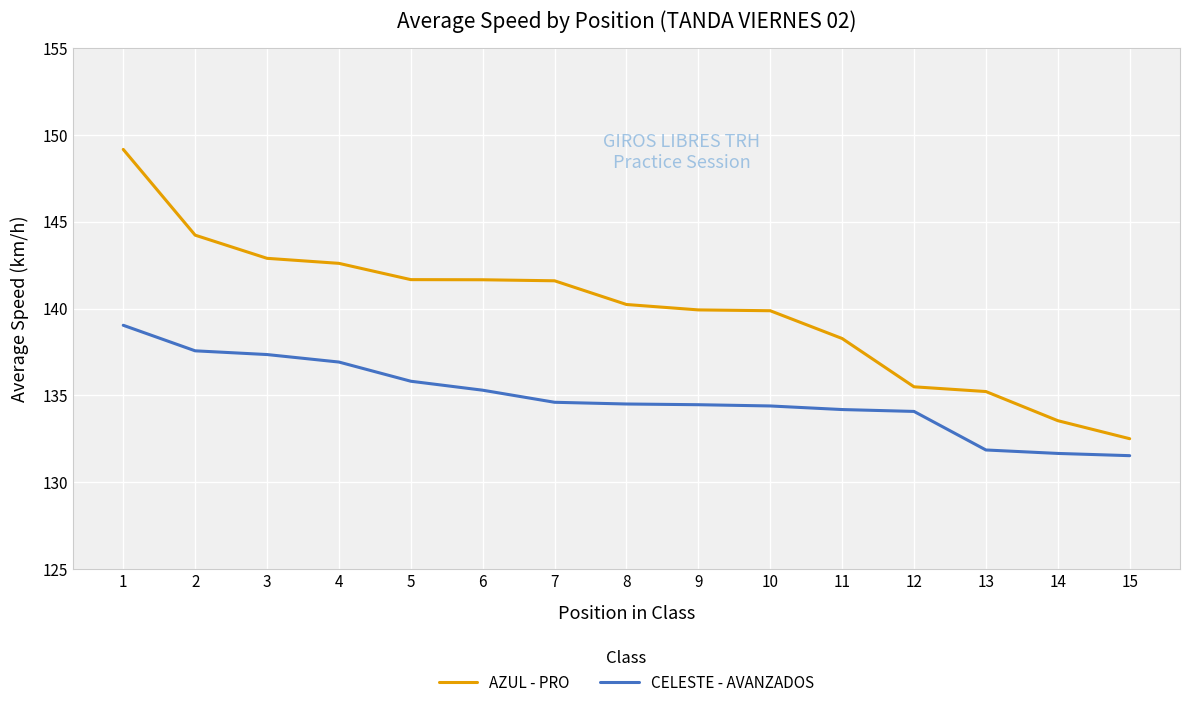

List the series in order of their peak value, lowest first.

CELESTE - AVANZADOS, AZUL - PRO